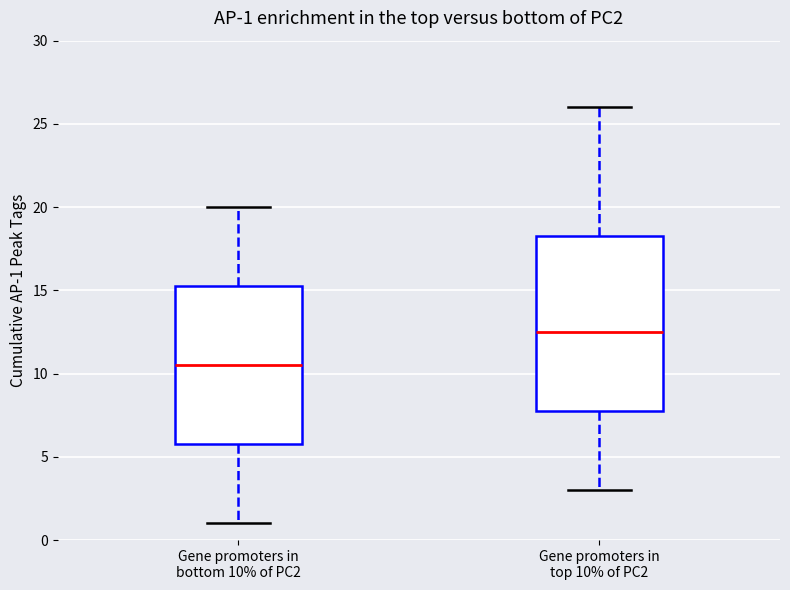

Which box has the lowest median line?

Gene promoters in bottom 10% of PC2